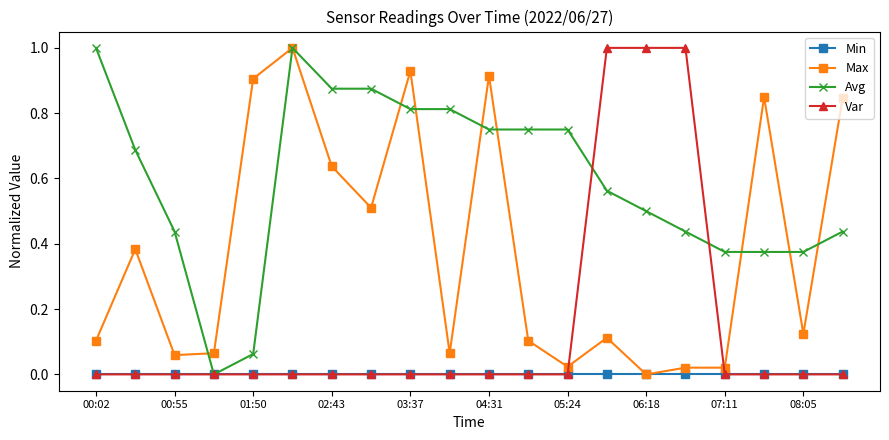

What is the highest value of the Max series?

1.0